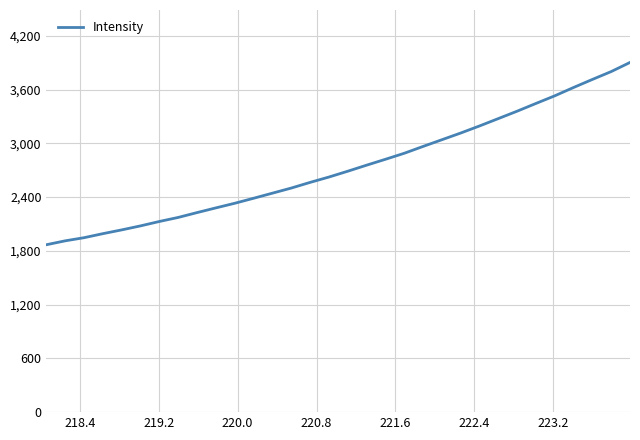

What is the minimum value shown in the chart?

1868.5